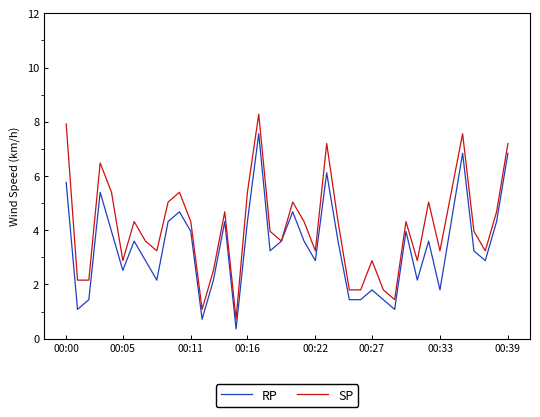

What is the maximum value shown in the chart?

8.3